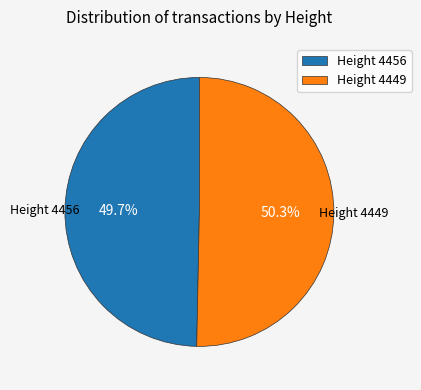

What is the largest slice in the pie chart?

Height 4449